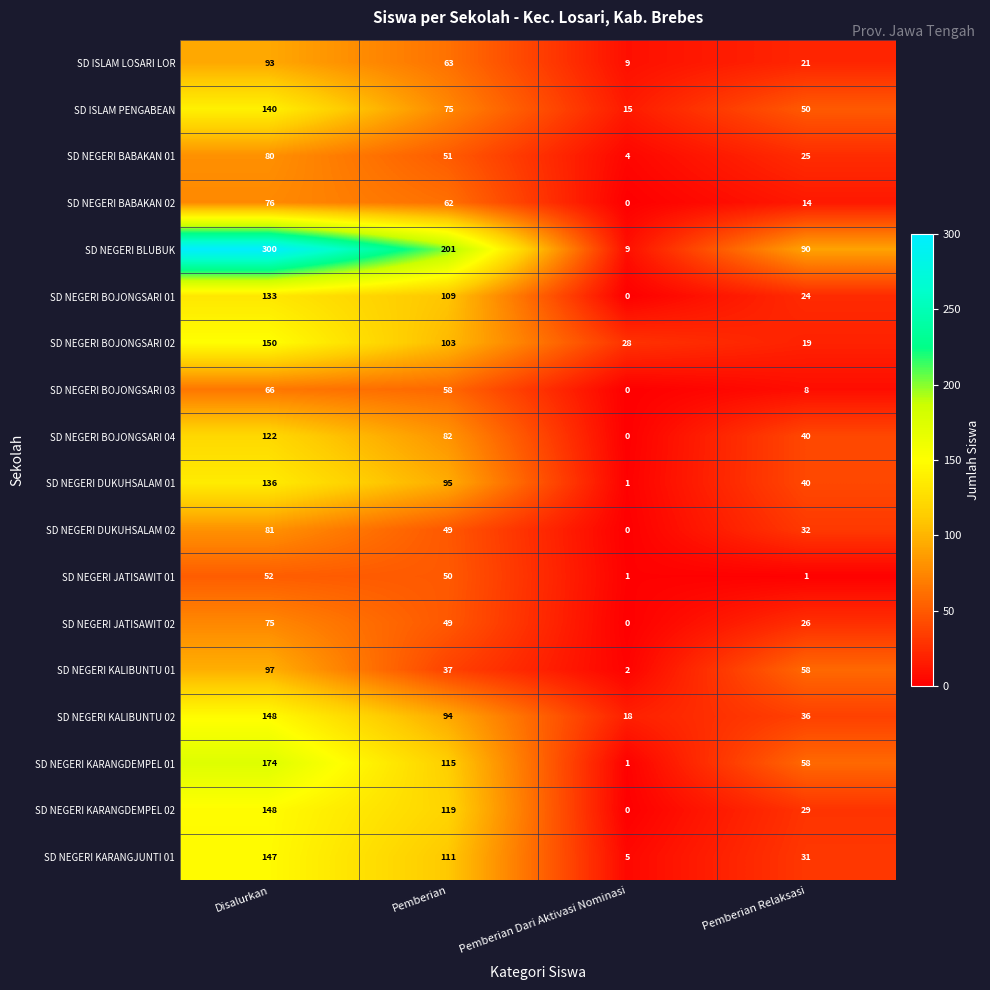

Which series has the widest spread of values?

SD NEGERI BLUBUK